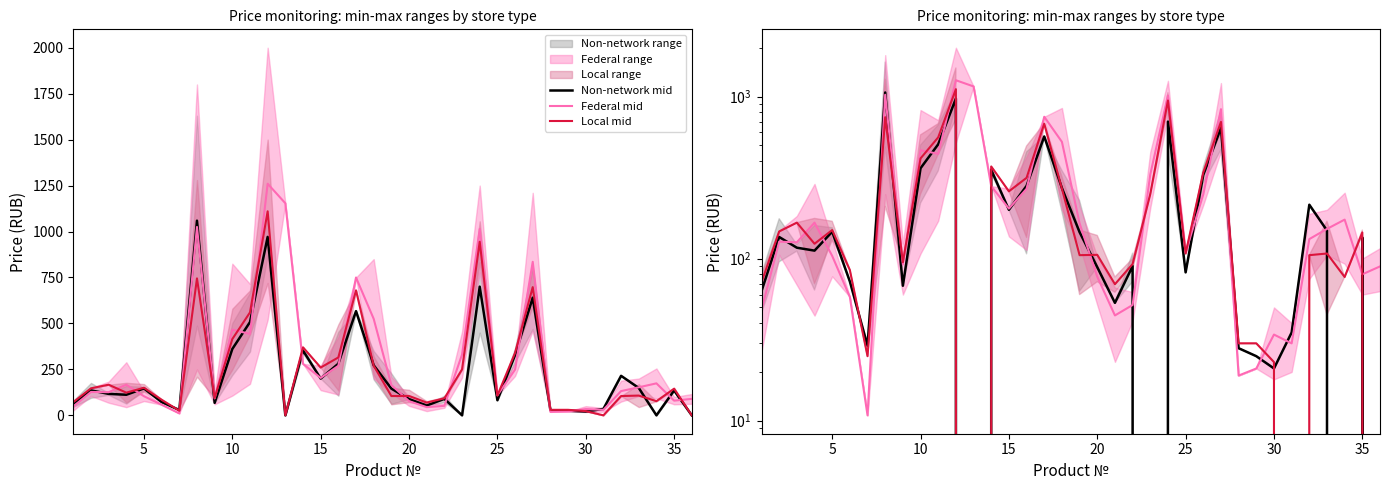

Which series has the largest range (max minus min)?

Federal mid